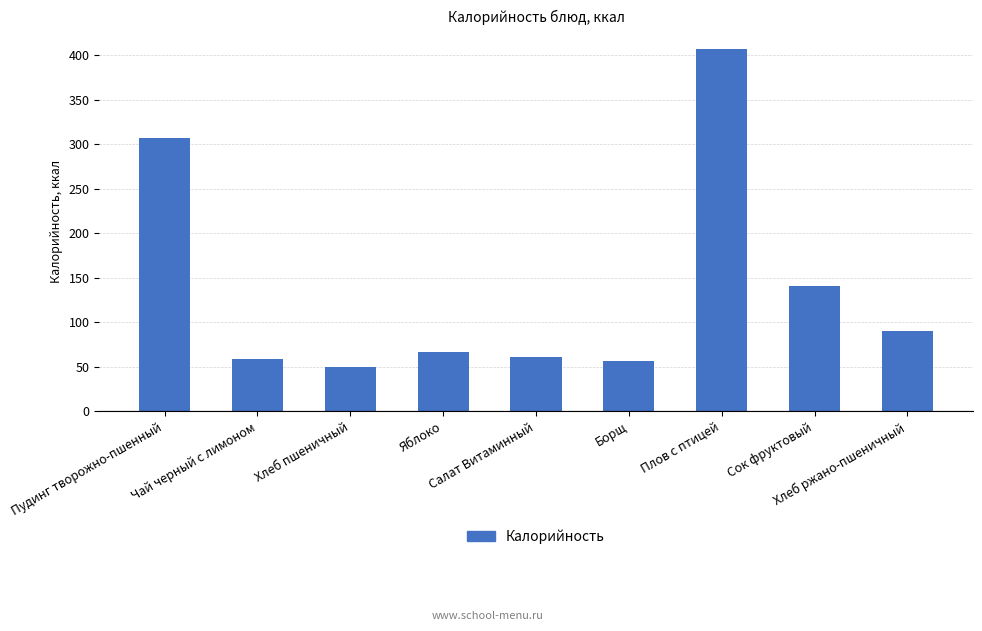

What is the approximate value at Хлеб ржано-пшеничный?

90.5